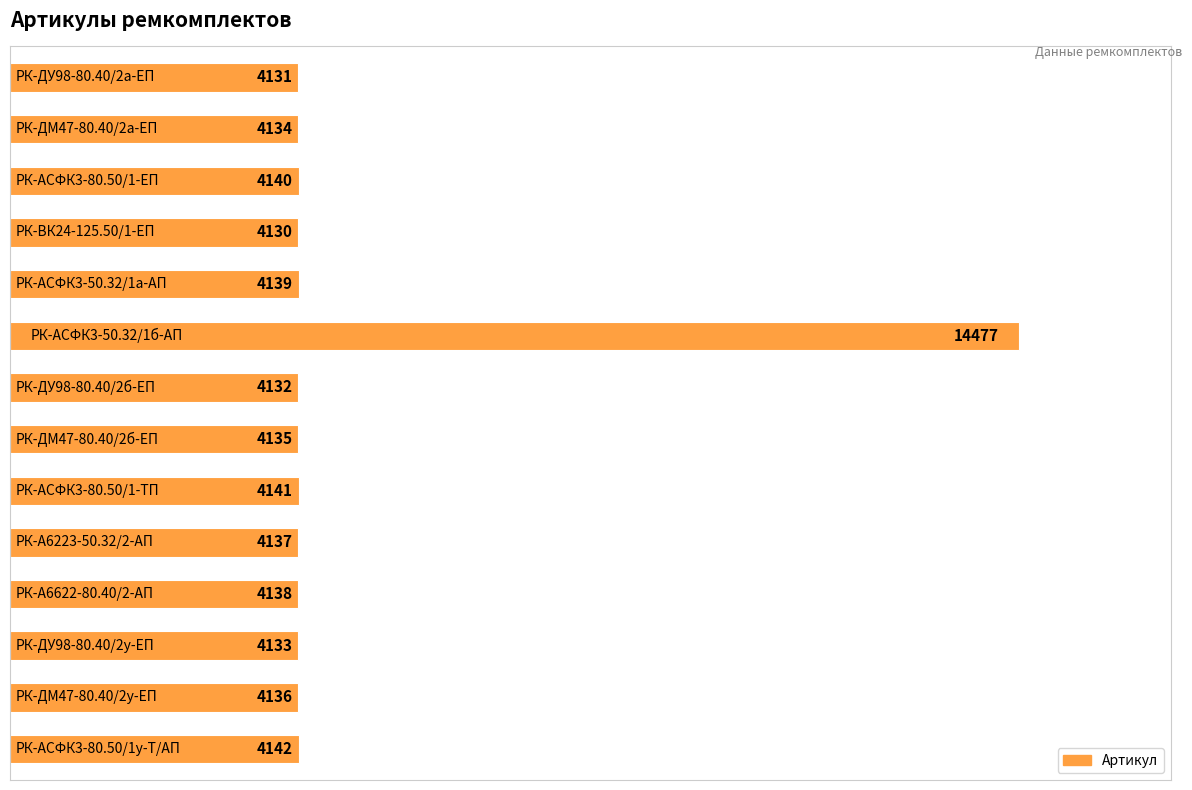

What is the minimum value shown in the chart?

4130